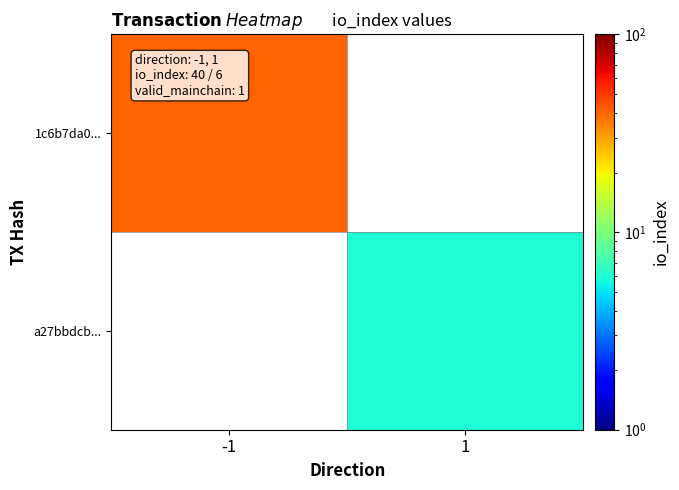

Which category has the highest value in the 1c6b7da0... series?

-1